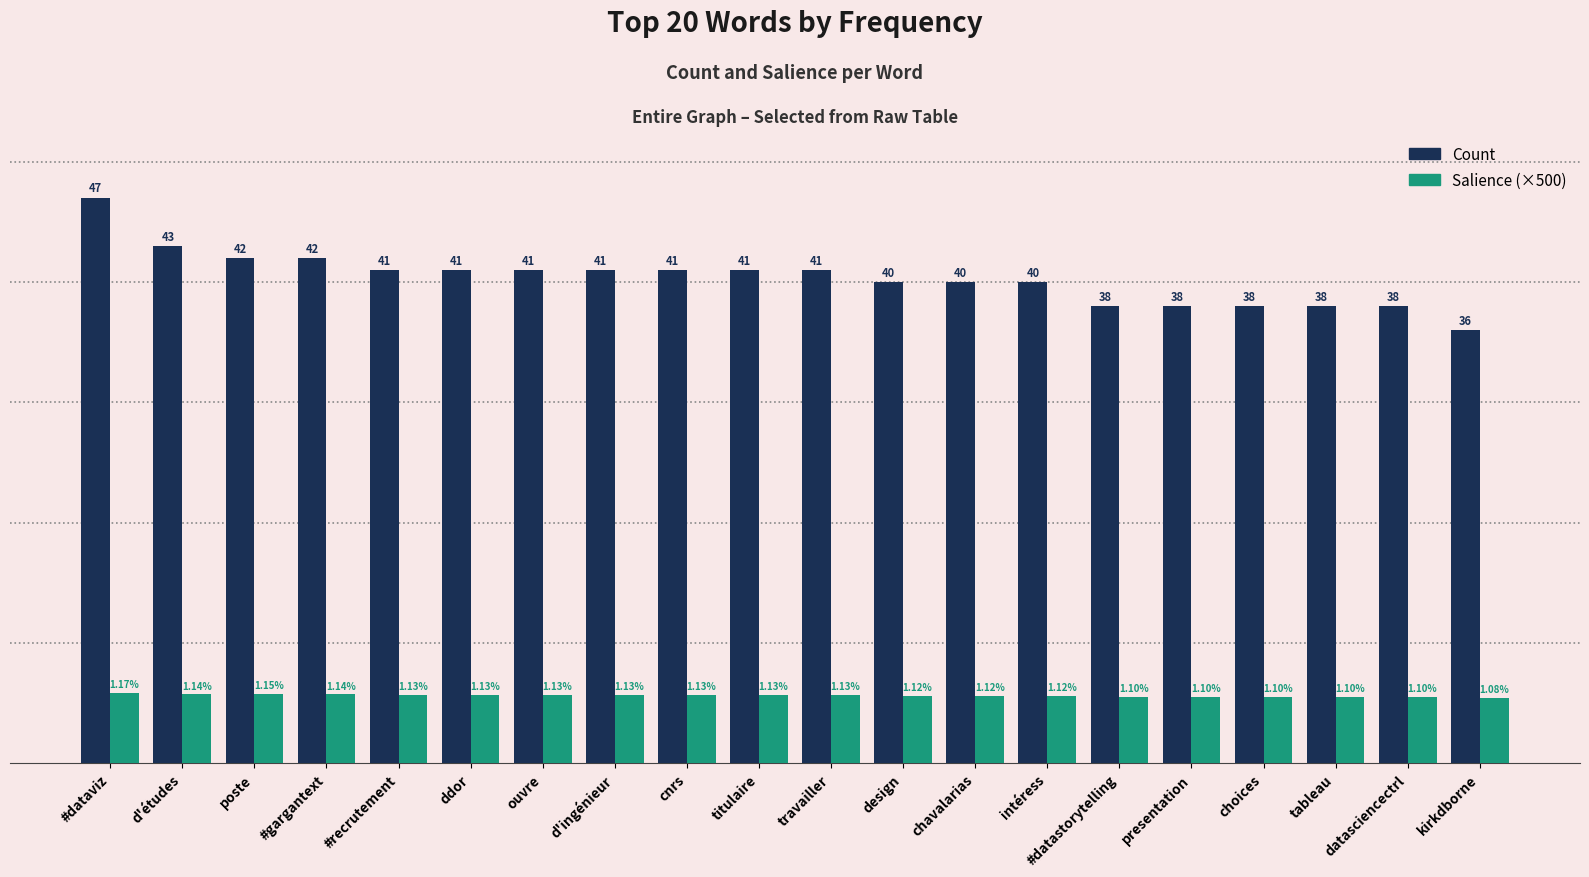

What are all the series names shown in the legend?

Count, Salience (×500)